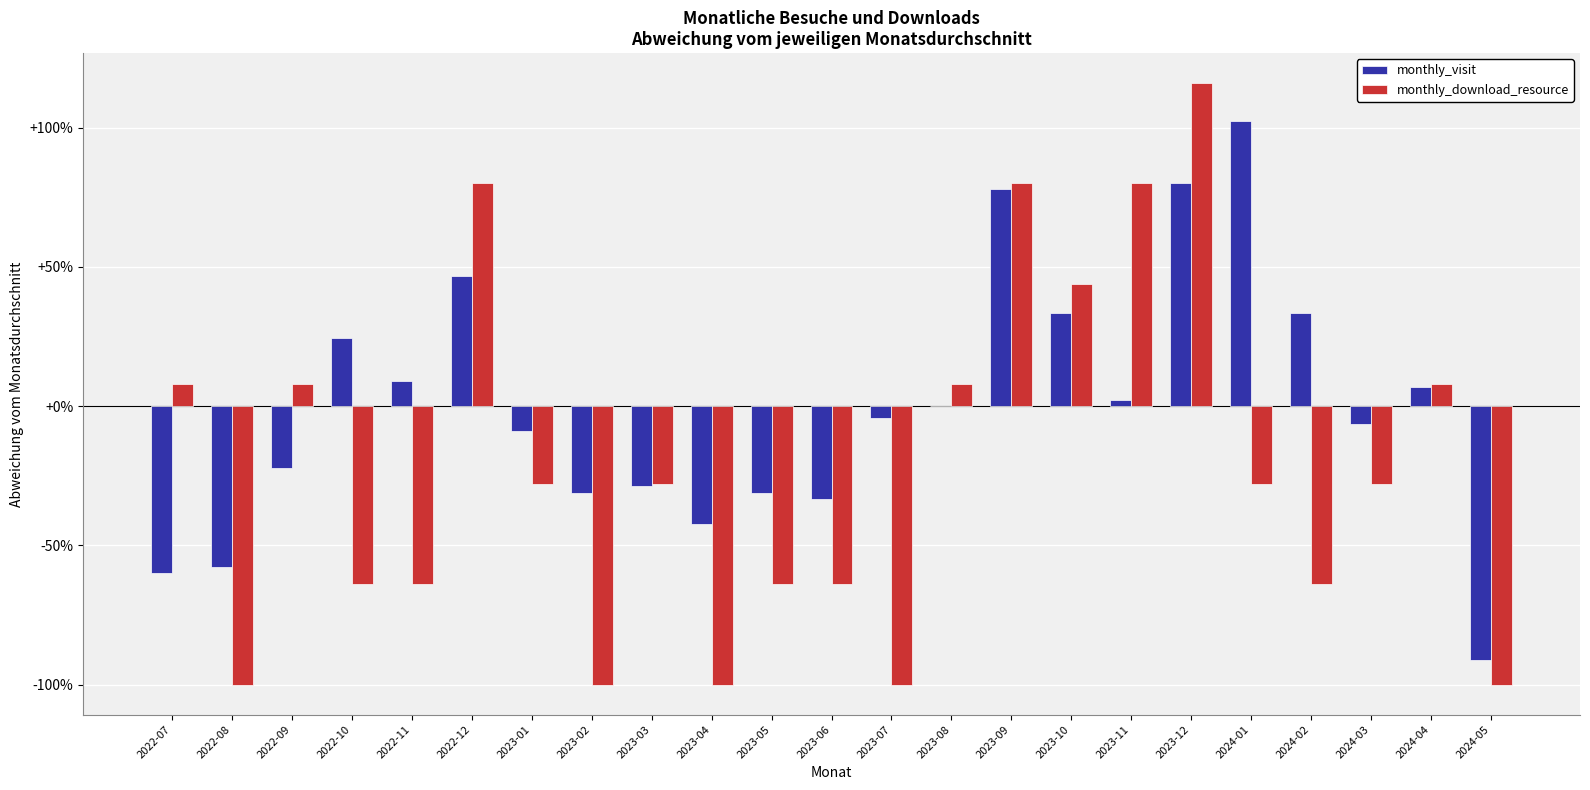

Which series changed the most between 2023-10 and 2024-04?

monthly_download_resource